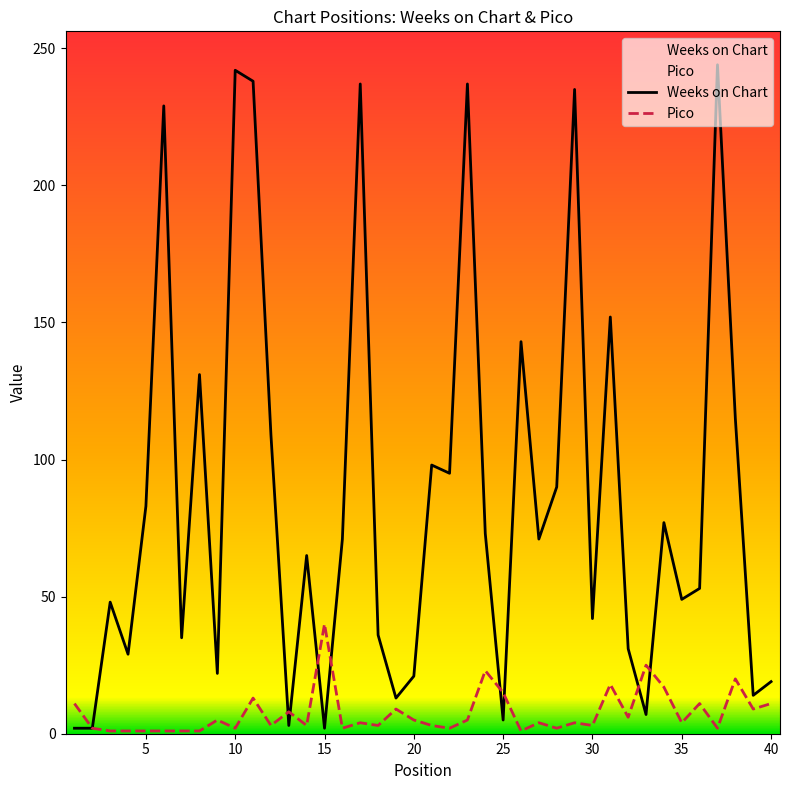

What is the approximate value of Pico at 28?

2